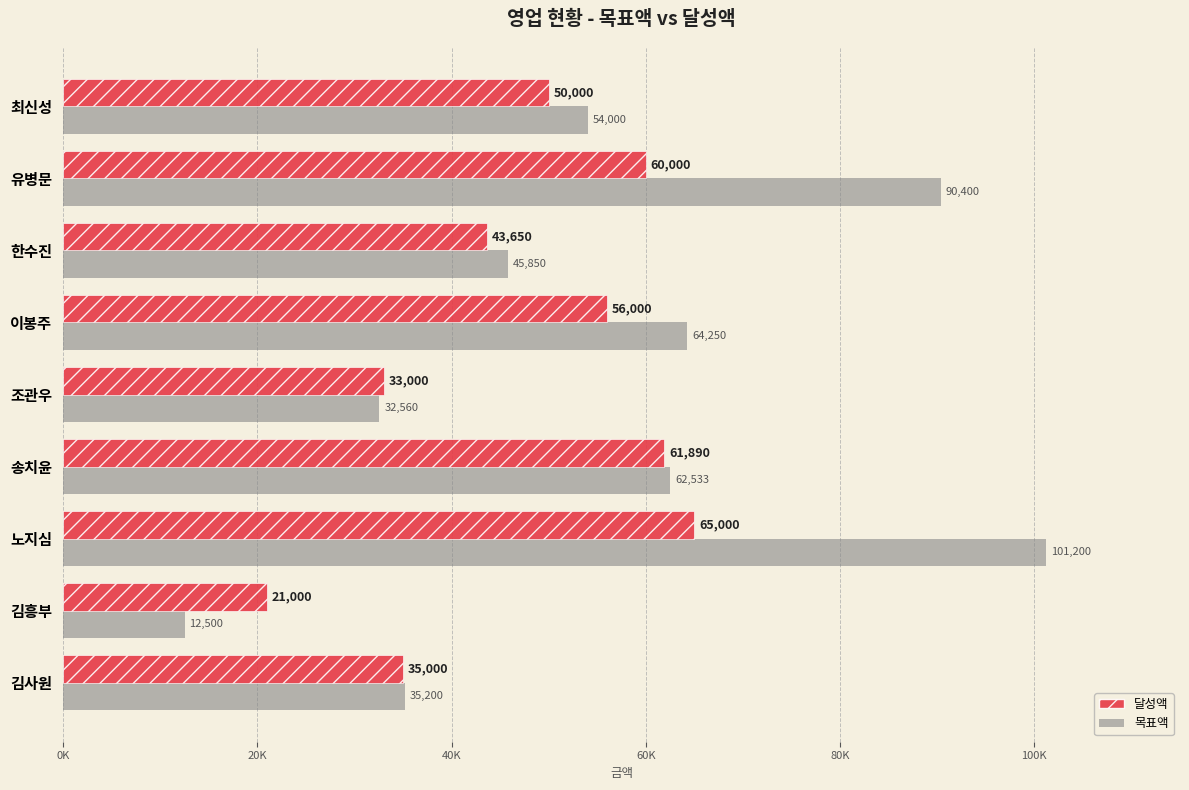

At which category is the sum across all series the highest?

노지심